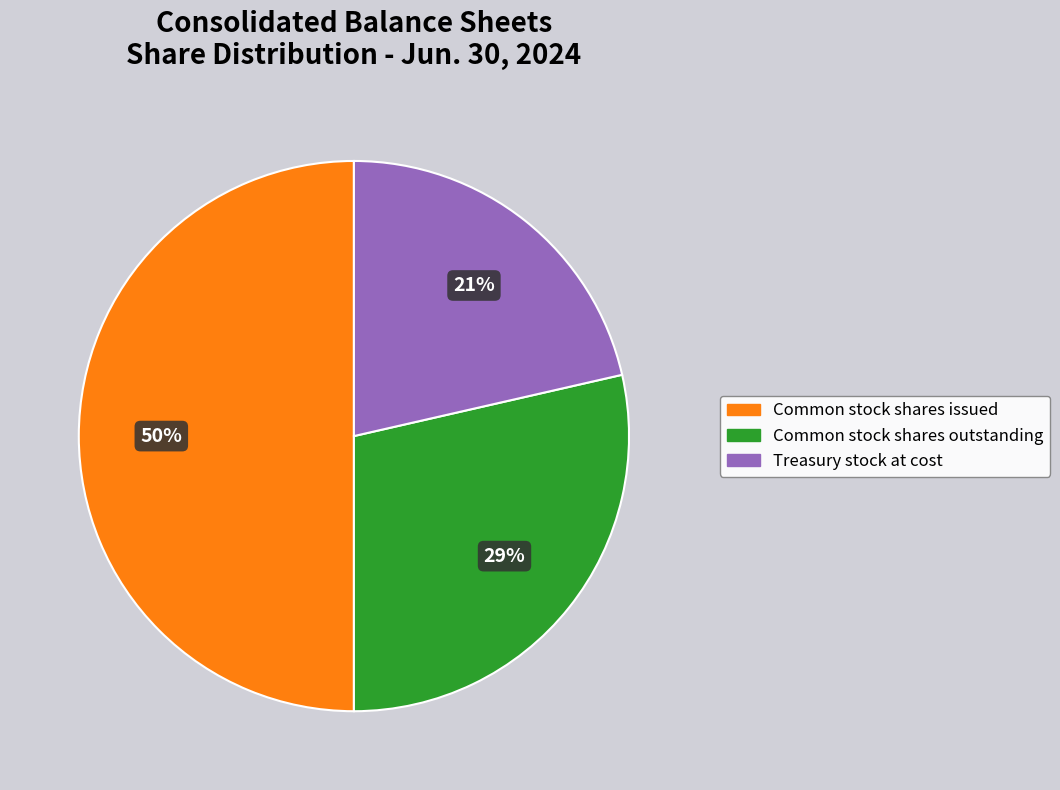

How many segments does this pie chart have?

3